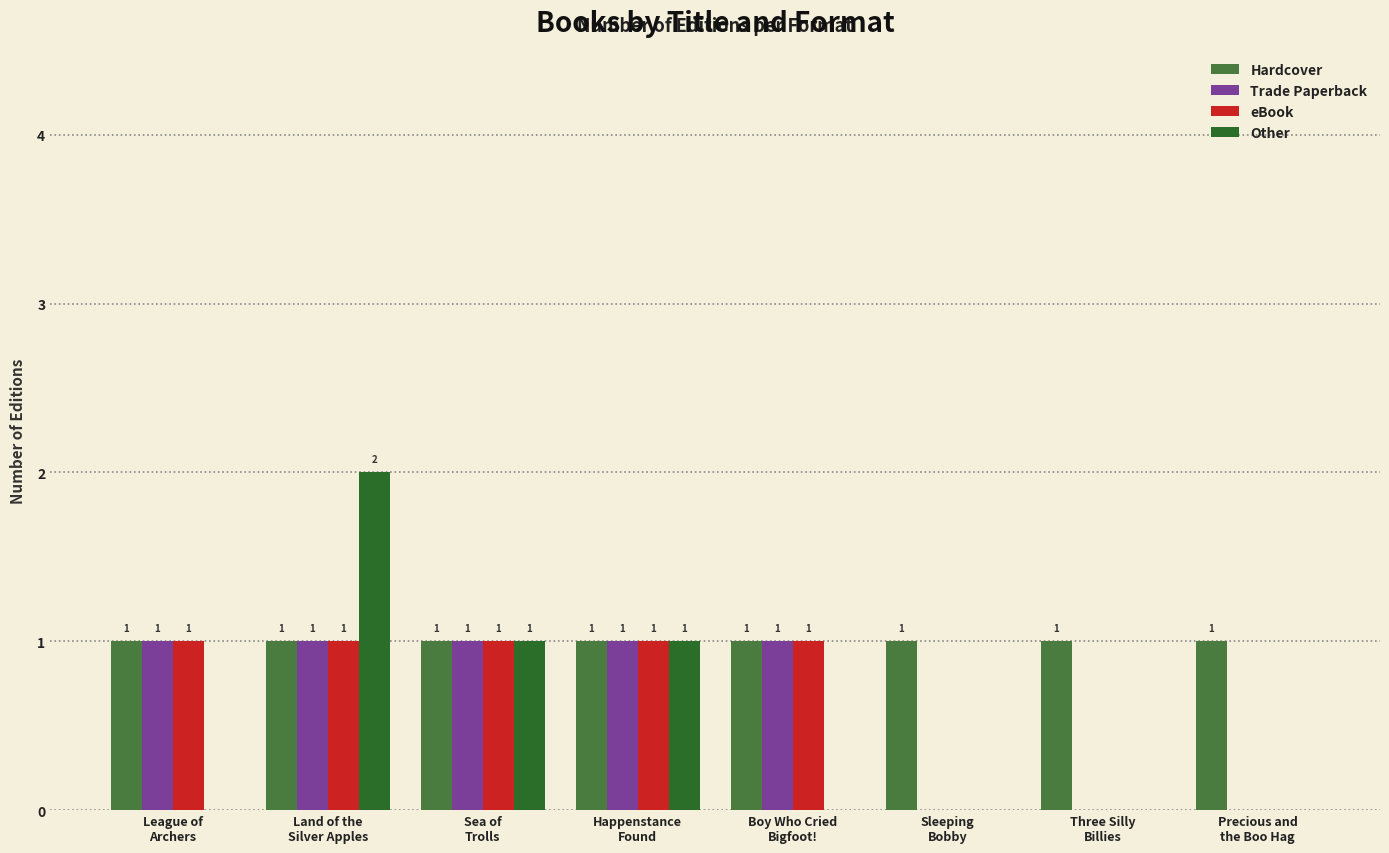

What is the sum of all Other values?

4